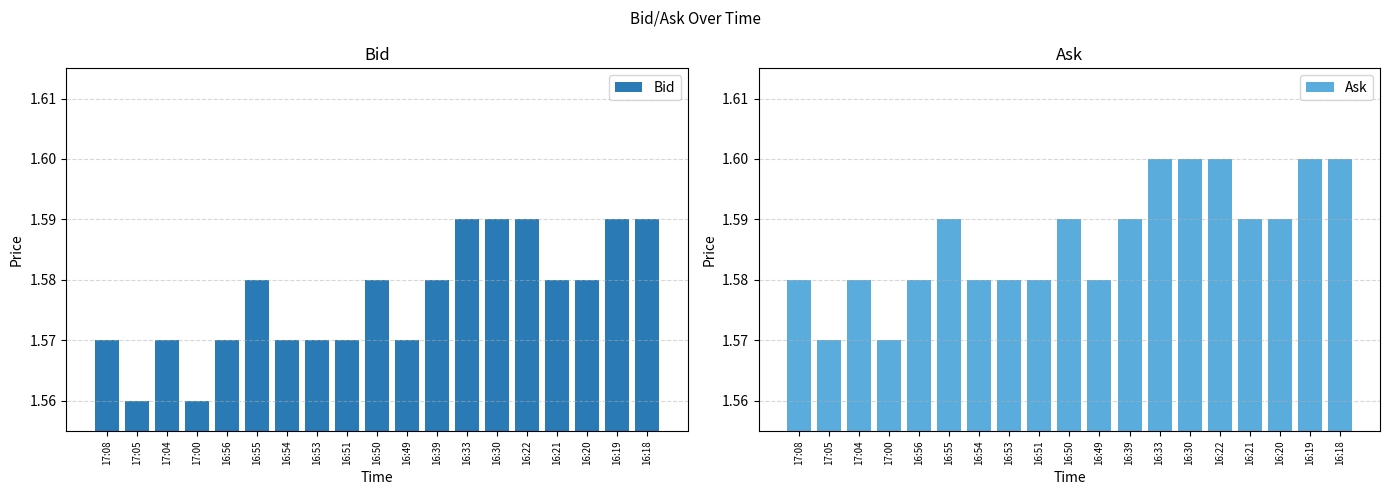

How many distinct data groups are displayed?

2